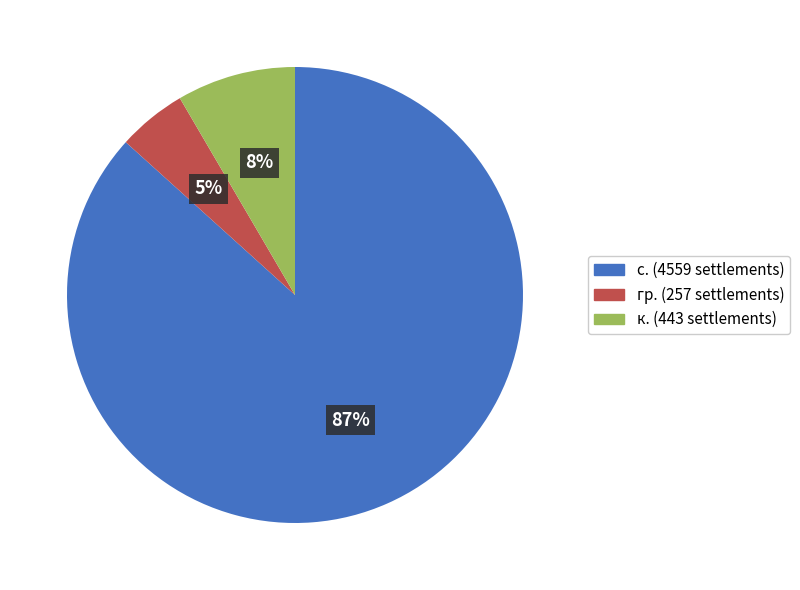

Count the number of slices in the pie.

3